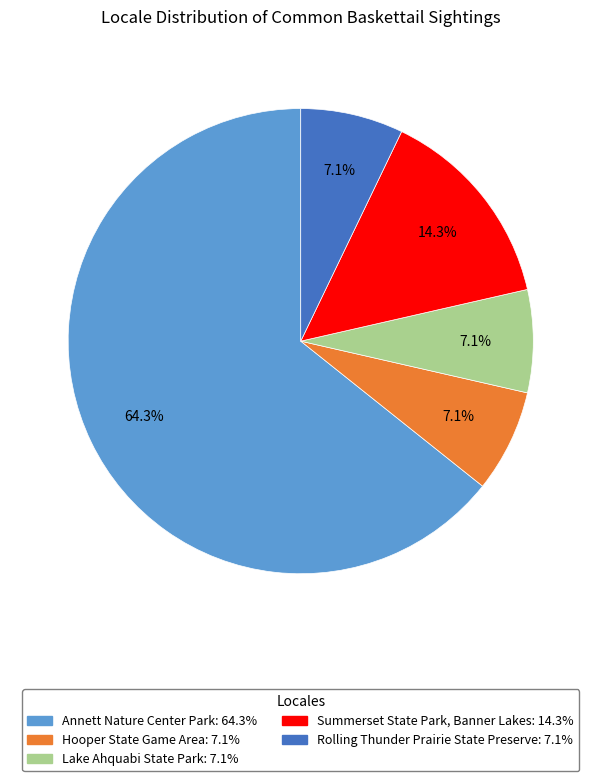

What is the total percentage of Summerset State Park, Banner Lakes and Lake Ahquabi State Park?

21.4%